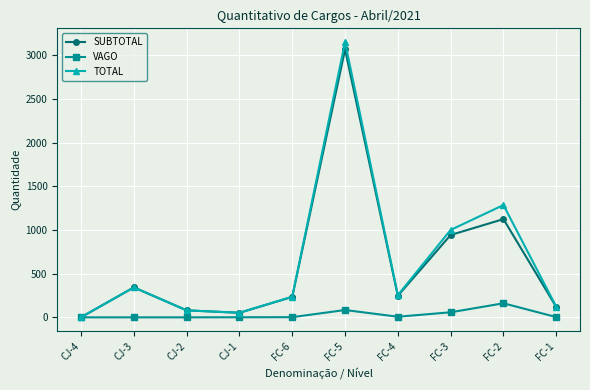

What is the sum of the SUBTOTAL values at CJ-3 and CJ-2?

423